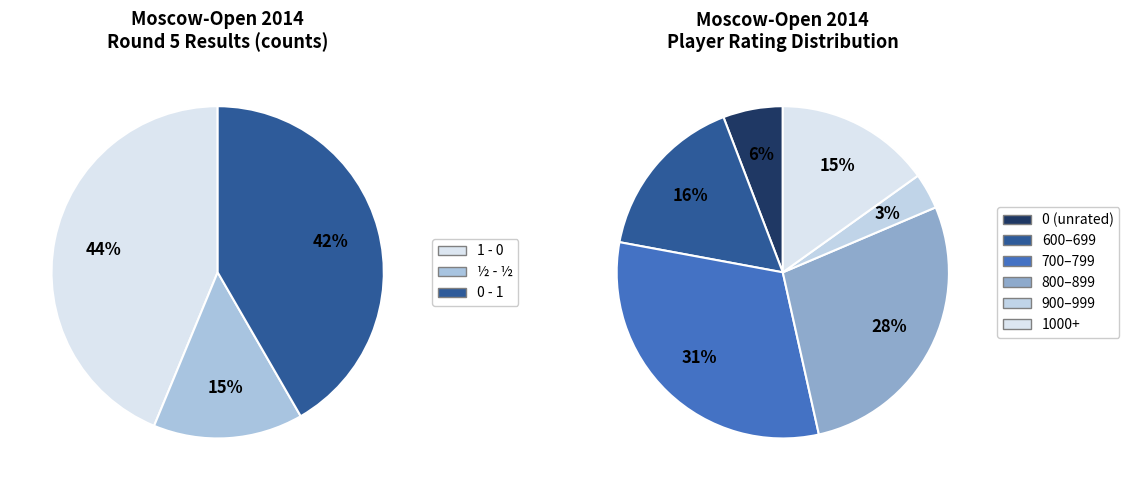

How many segments does this pie chart have?

3